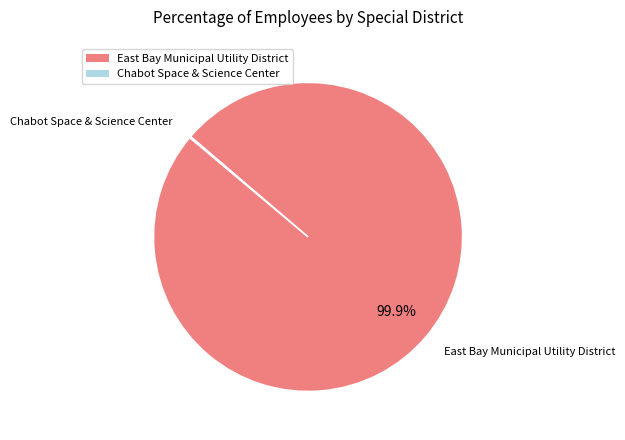

Does any single category account for the majority?

Yes